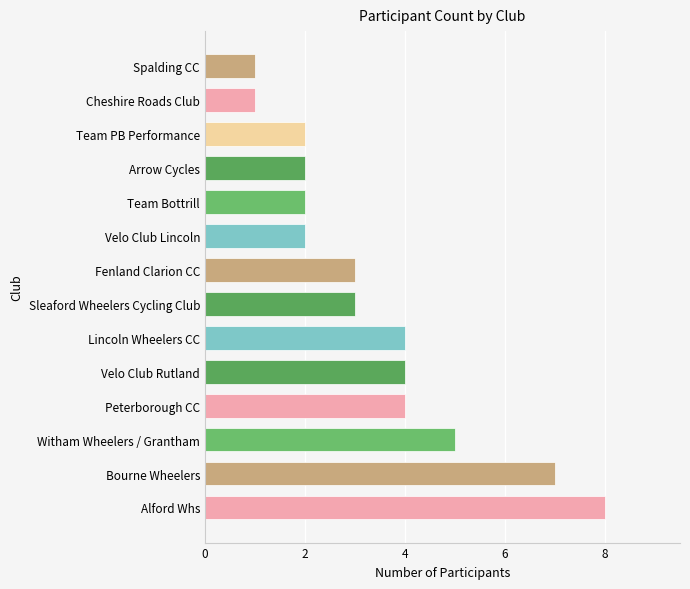

What is the change in value from Alford Whs to Witham Wheelers / Grantham?

-3